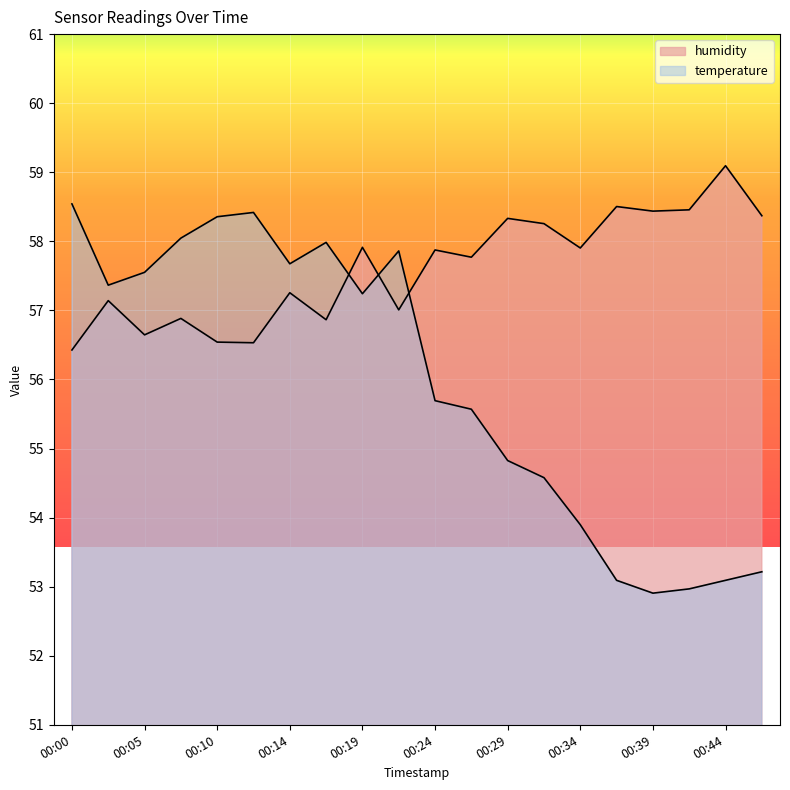

Reading right to left, what are all the values shown in this chart?

temperature: 00:47=52.9	00:44=52.8	00:41=52.6	00:39=52.6	00:37=52.8	00:34=53.6	00:32=54.3	00:29=54.6	00:27=55.4	00:24=55.5	00:22=57.8	00:19=57.1	00:17=57.9	00:14=57.6	00:12=58.4	00:10=58.3	00:07=58.0	00:05=57.5	00:02=57.3	00:00=58.5
humidity: 00:47=58.3	00:44=59.1	00:41=58.4	00:39=58.4	00:37=58.5	00:34=57.8	00:32=58.2	00:29=58.3	00:27=57.7	00:24=57.8	00:22=56.9	00:19=57.8	00:17=56.7	00:14=57.1	00:12=56.4	00:10=56.4	00:07=56.8	00:05=56.5	00:02=57.0	00:00=56.3